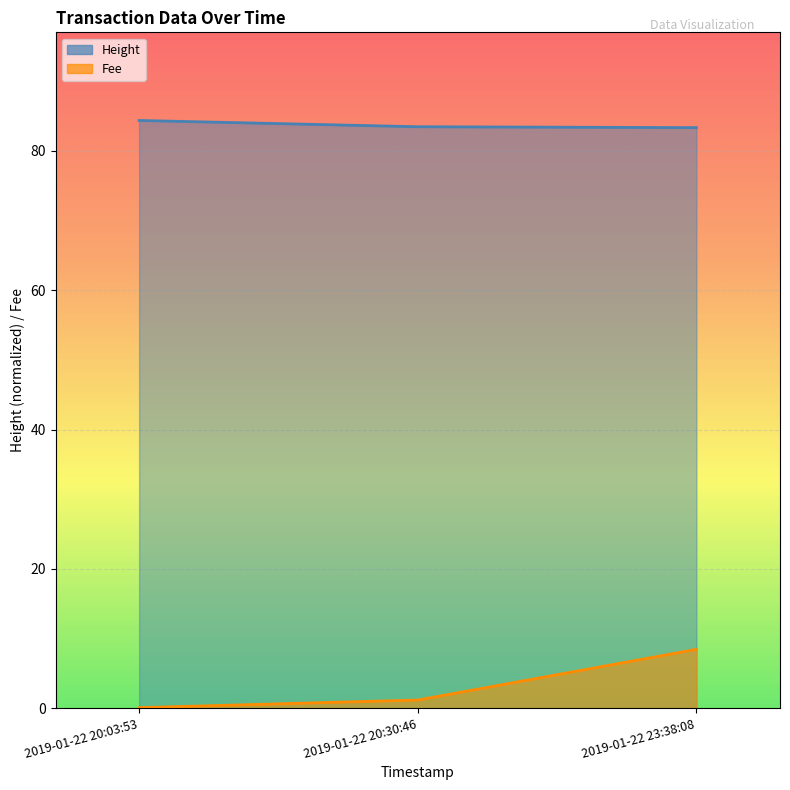

The Height series shows 84.4 at 2019-01-22 20:03:53. True or false?

True